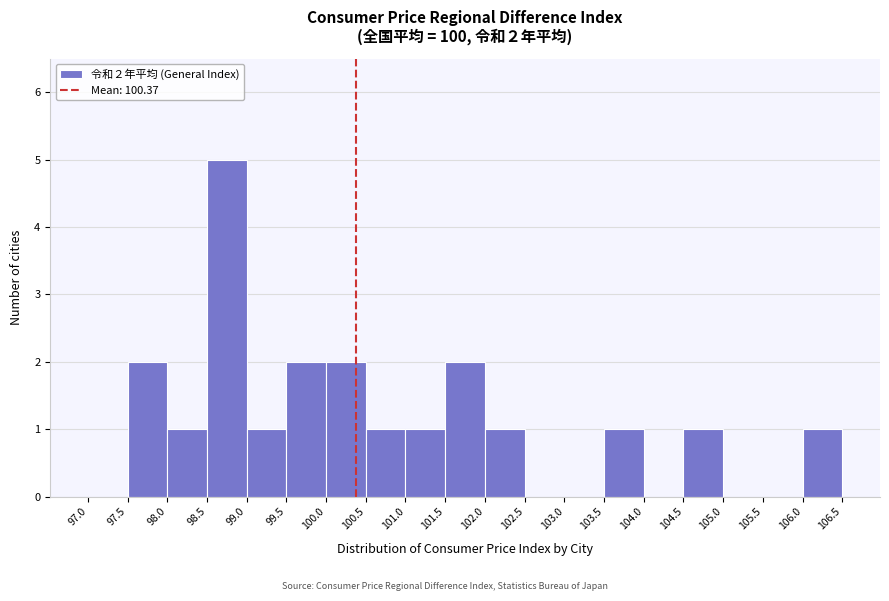

Which range on the x-axis has the tallest bar?

98.5 to 99.0